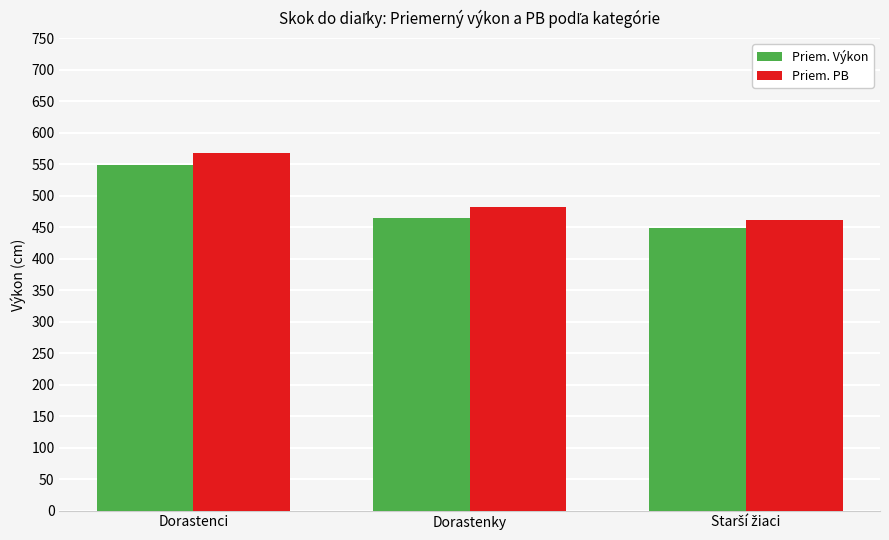

List the series in order of their peak value, highest first.

Priem. PB, Priem. Výkon